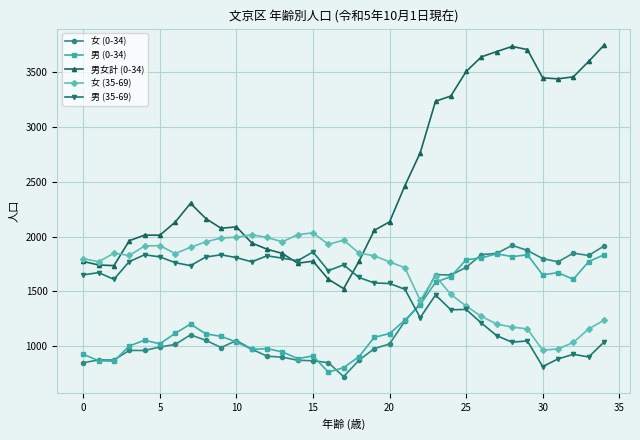

True or false: 女 (0-34) and 男 (35-69) cross at least once.

True